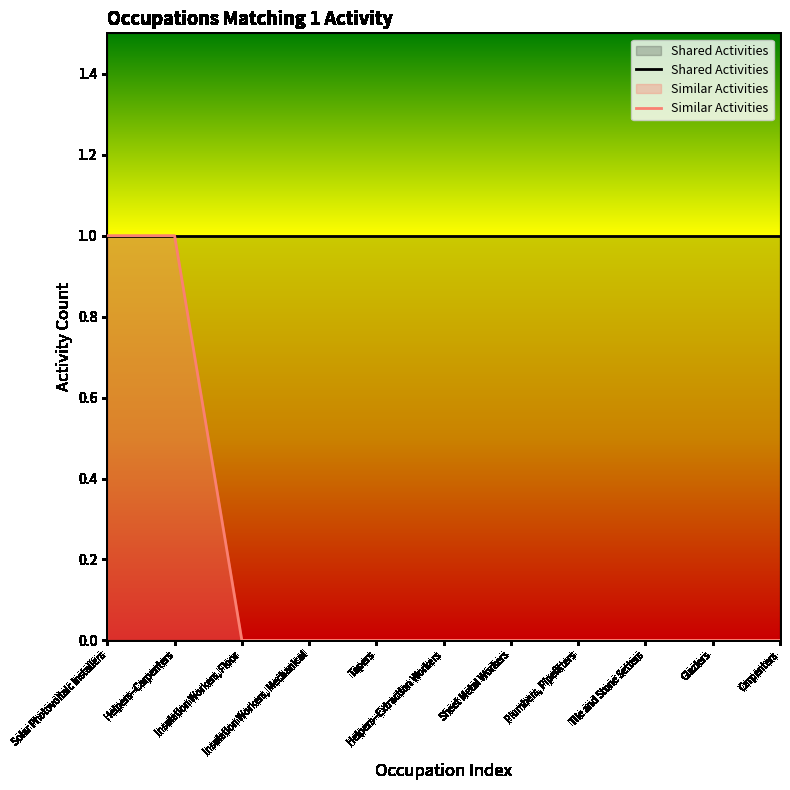

What is the average value of the Shared Activities series?

1